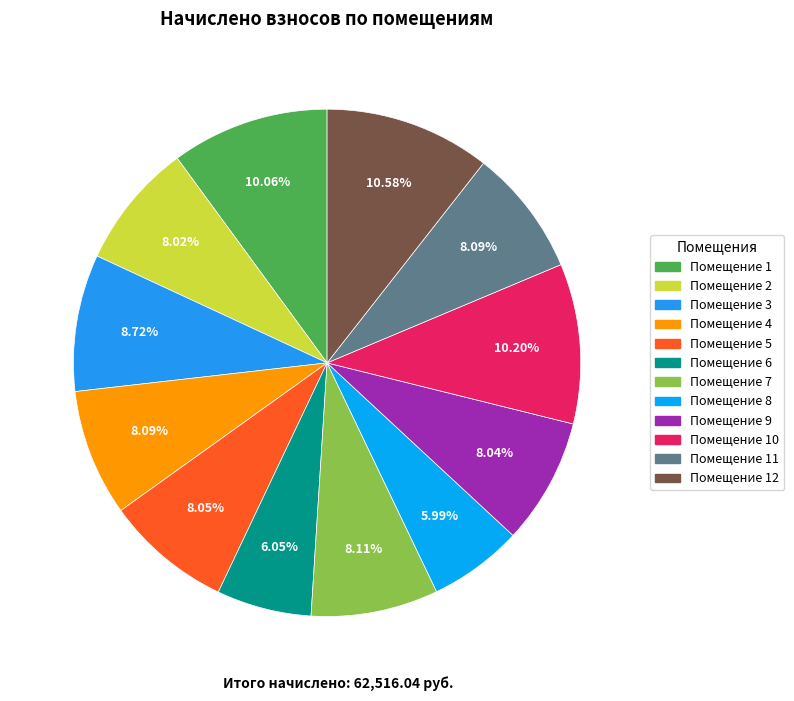

Is there any slice that represents more than half of the pie?

No